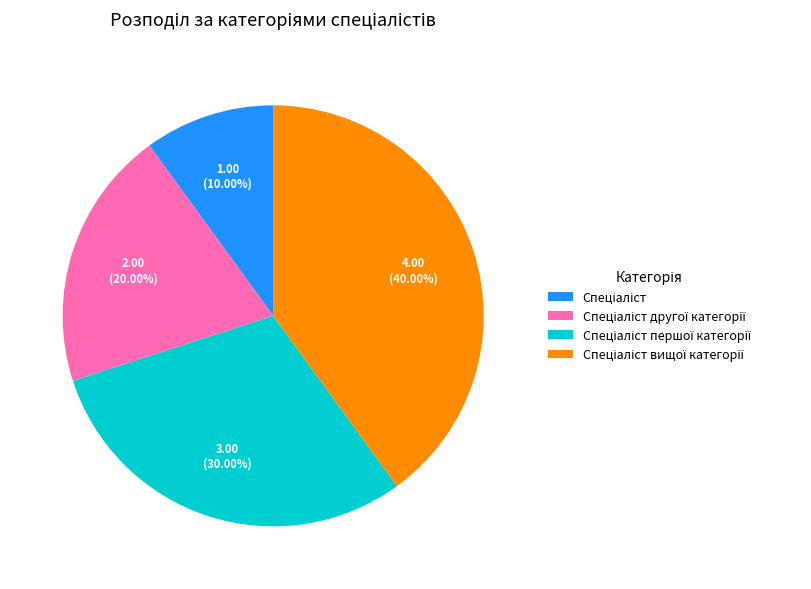

Does any single category account for the majority?

No